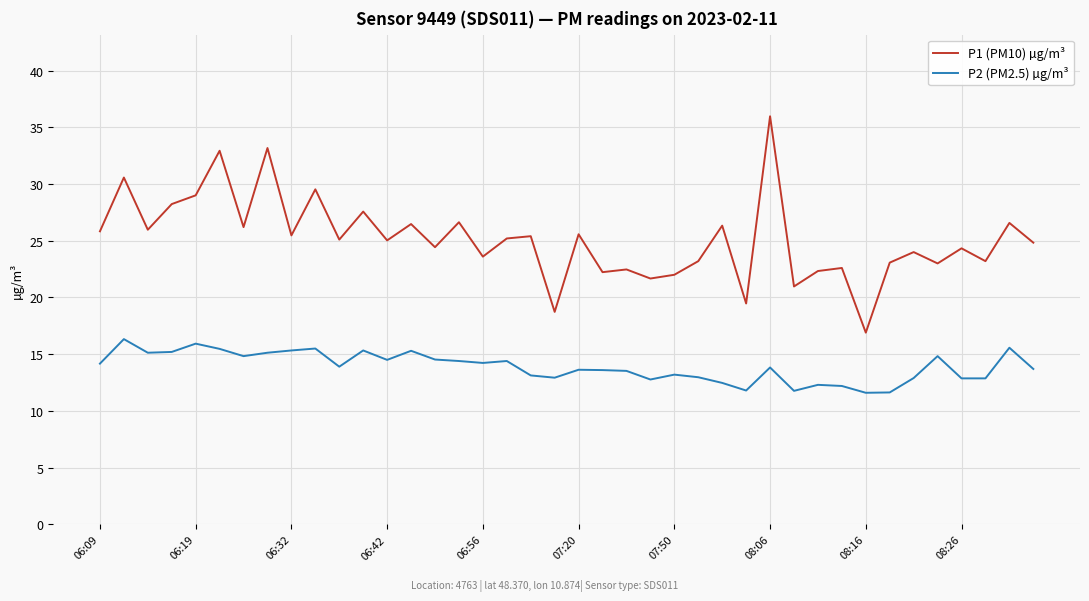

What is the difference between the maximum and minimum values in the P1 (PM10) µg/m³ series?

19.1